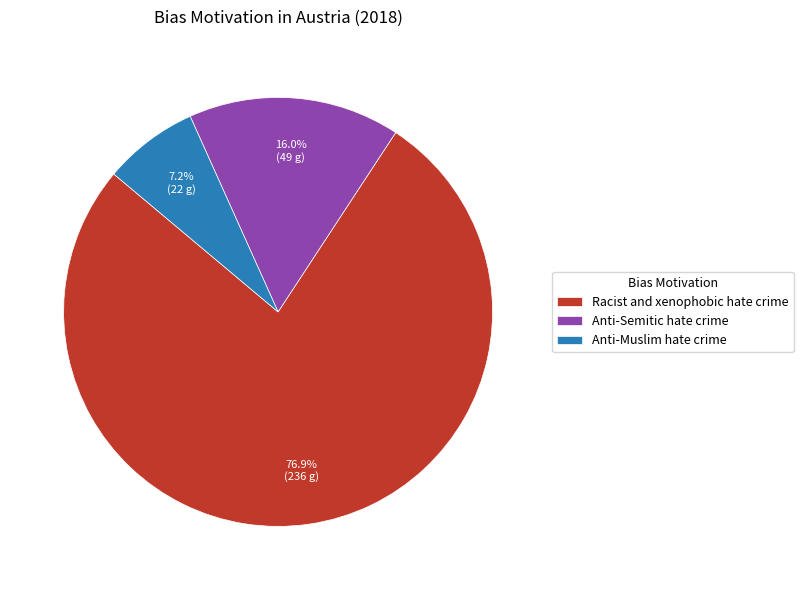

The Anti-Muslim hate crime slice represents 17% of the pie. True or false?

False